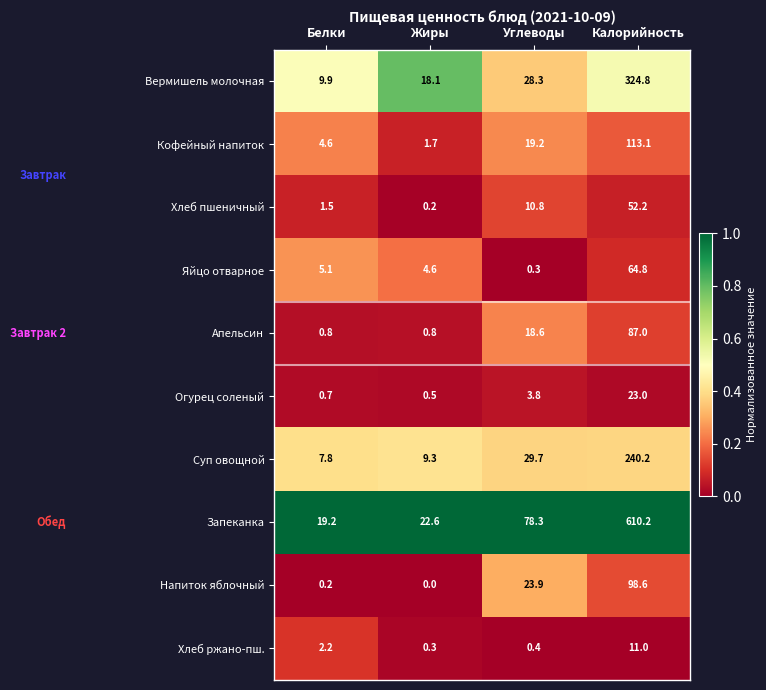

At which label is Вермишель молочная closest to 167?

Углеводы